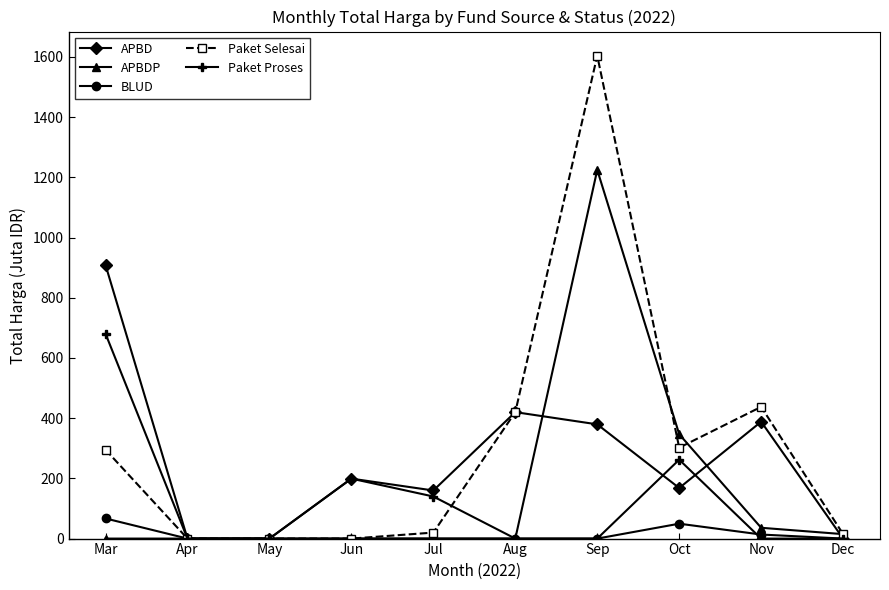

True or false: Paket Selesai has more than 0 points higher than both neighbors.

True